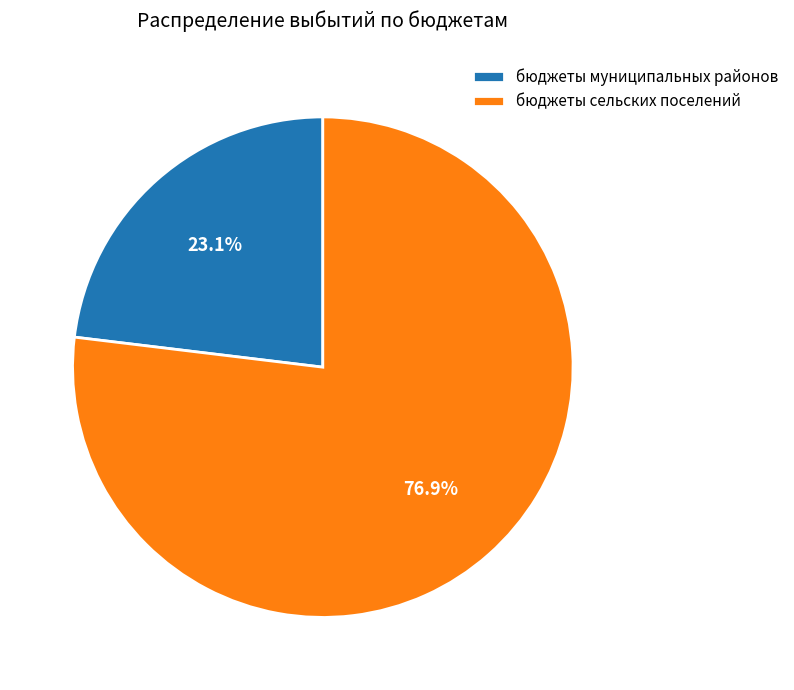

Approximately how many times larger is the value at бюджеты муниципальных районов compared to бюджеты сельских поселений?

0.3